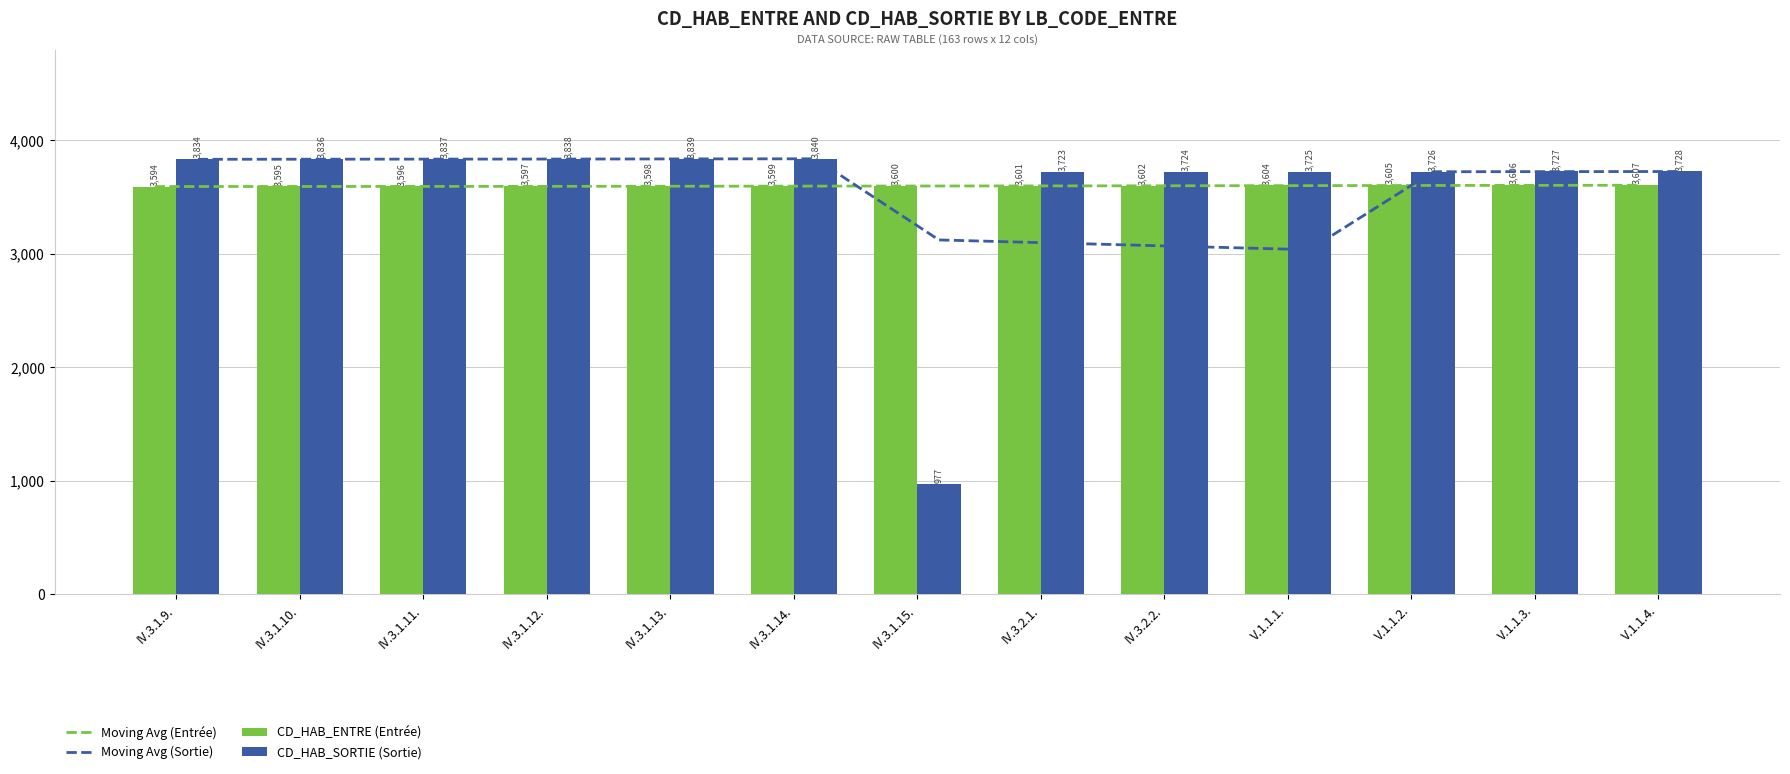

At which label is Moving Avg (Sortie) closest to 3437?

V.1.1.2.